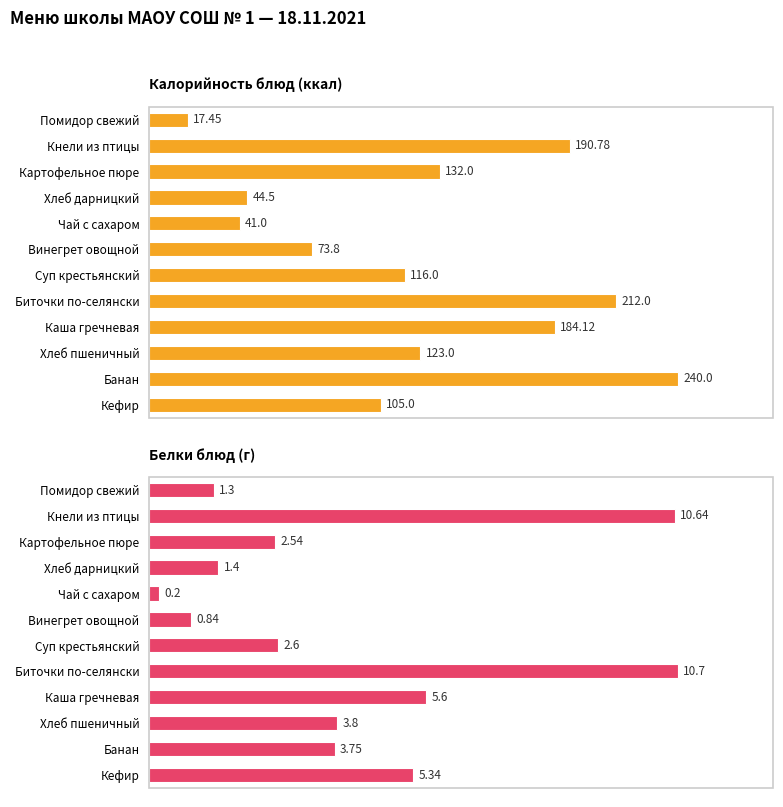

What value does the Белки series have at Банан?

3.8